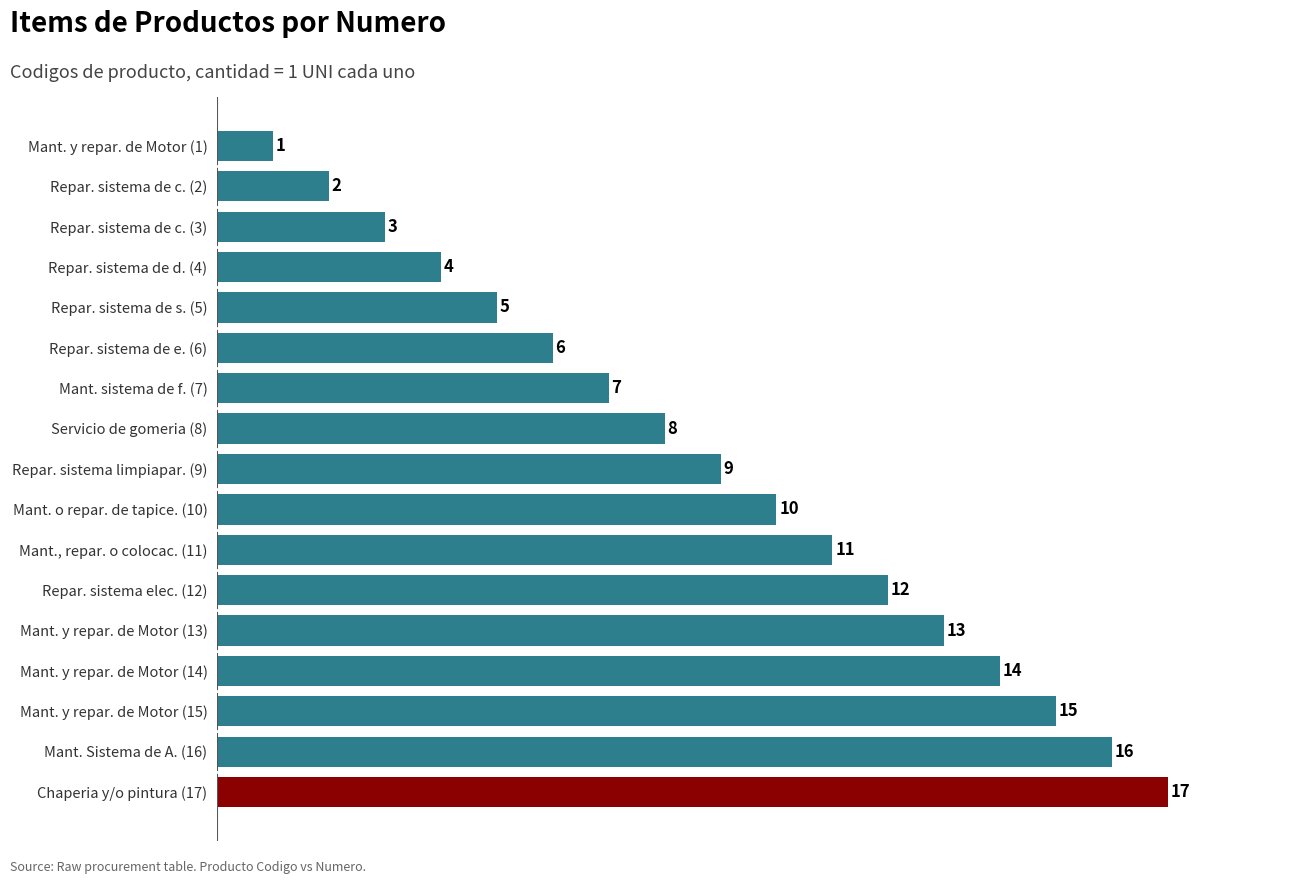

Is it true that the value at Repar. sistema elec. (12) is 21?

False